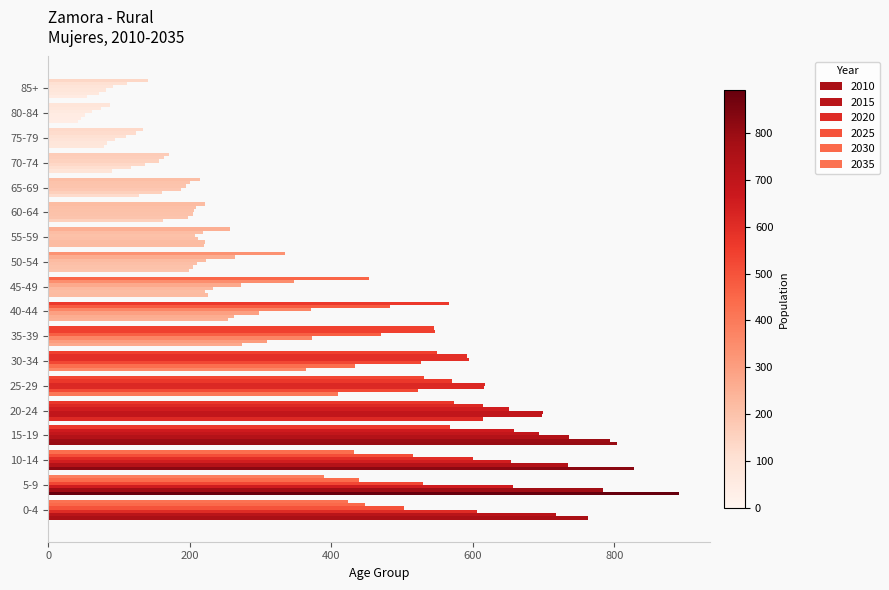

How many series are shown in this chart?

6